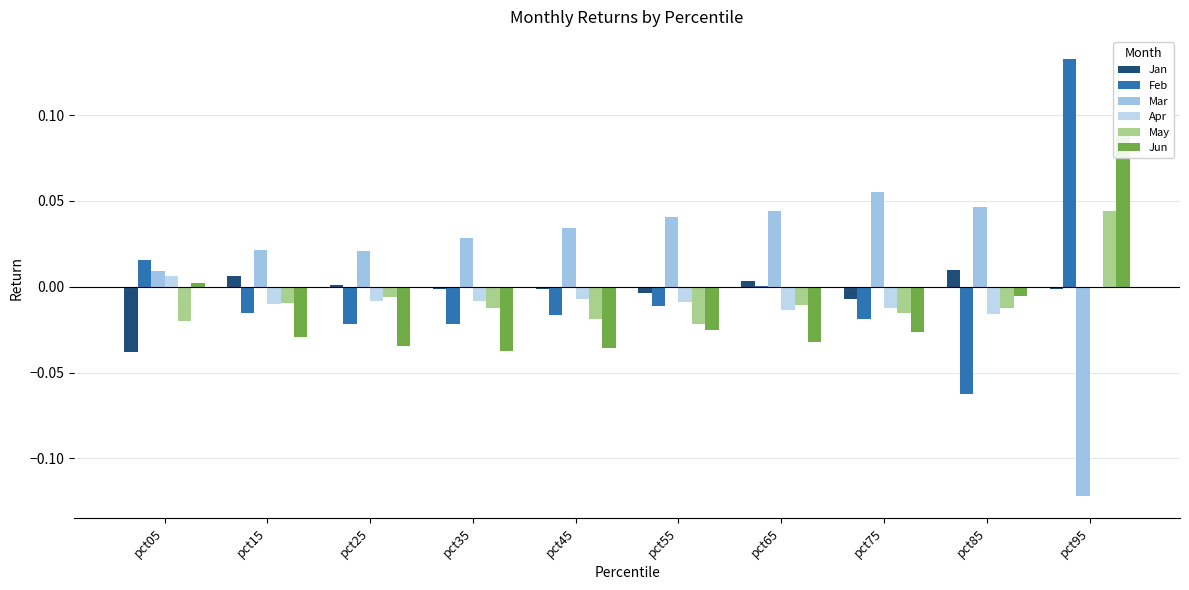

True or false: Apr has a value of -0.0 at pct15.

False